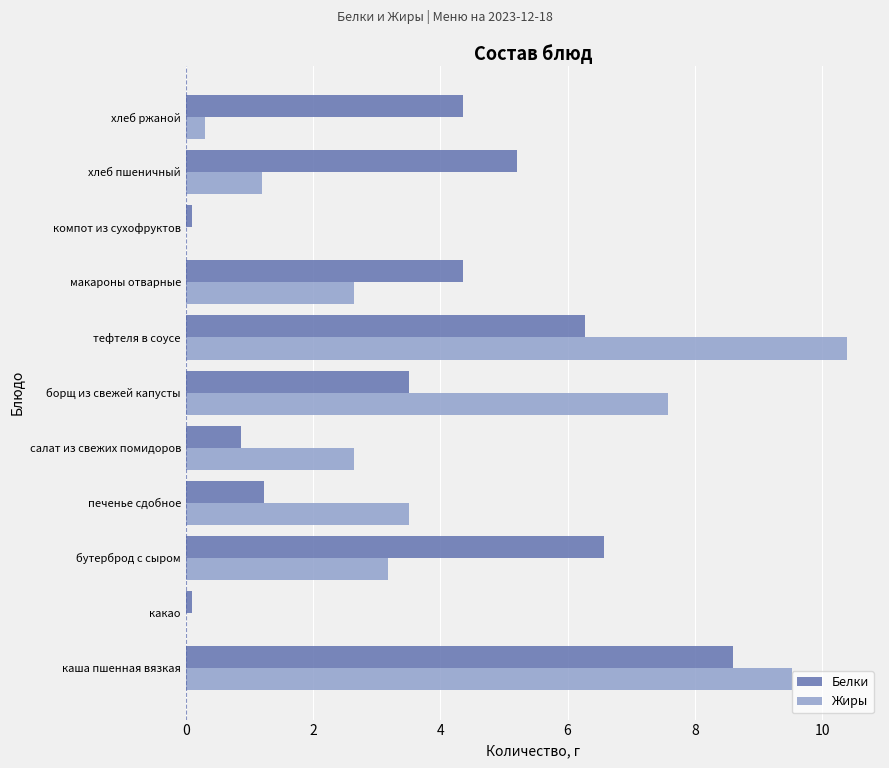

True or false: Белки has a value of 1.6 at печенье сдобное.

False